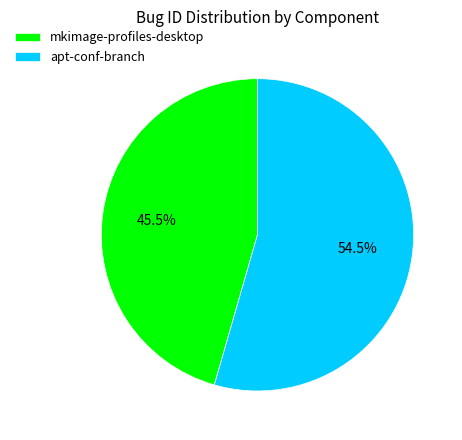

What is the majority slice?

apt-conf-branch